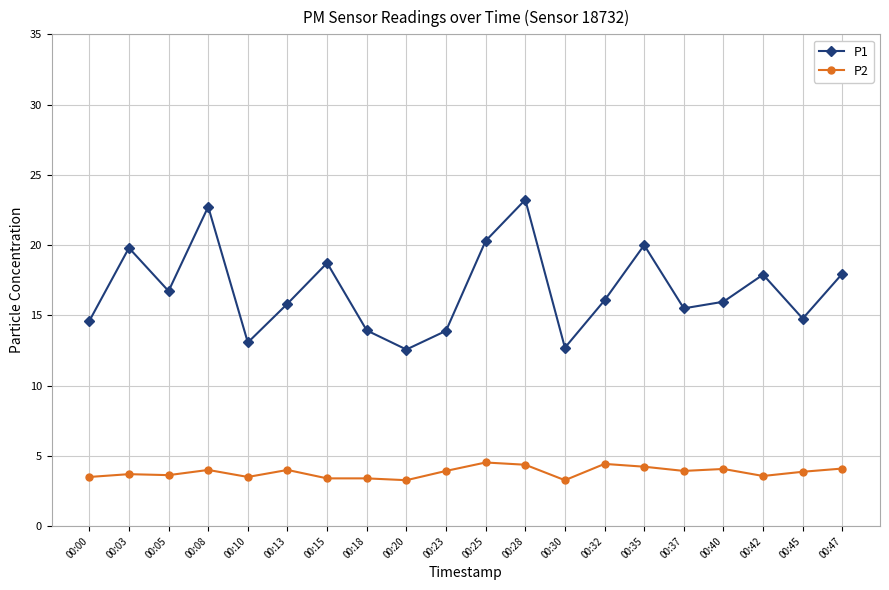

Is the value of P2 at 00:20 greater than the value of P1 at 00:00?

No